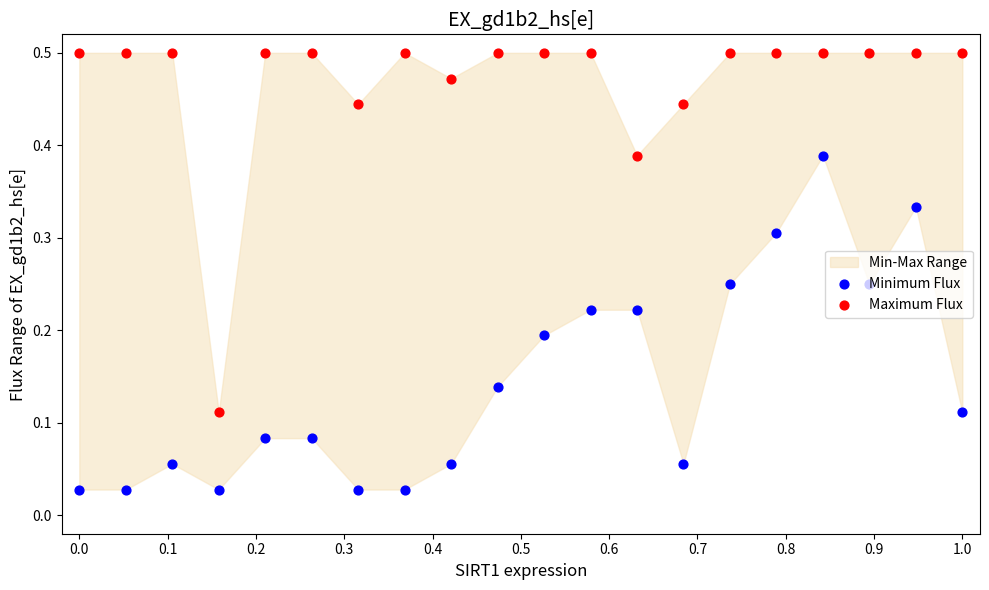

Is the value of Maximum Flux at 0.8 greater than the value of Minimum Flux at 0.3?

Yes